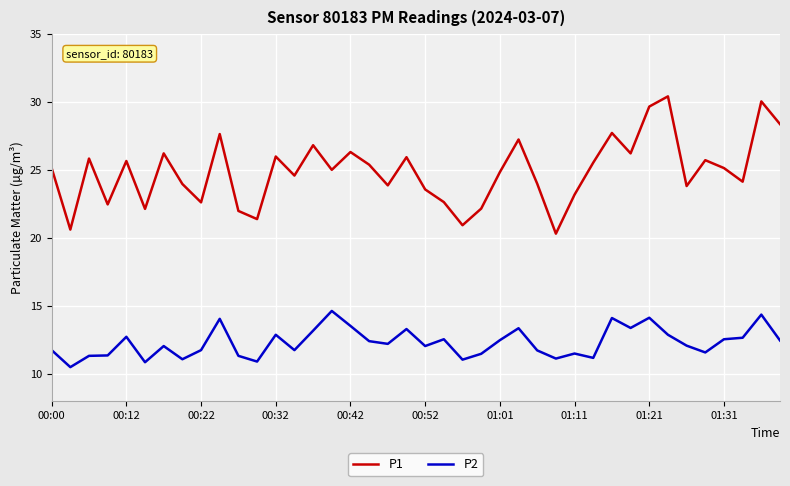

Rank the series by their average value, from highest to lowest.

P1, P2